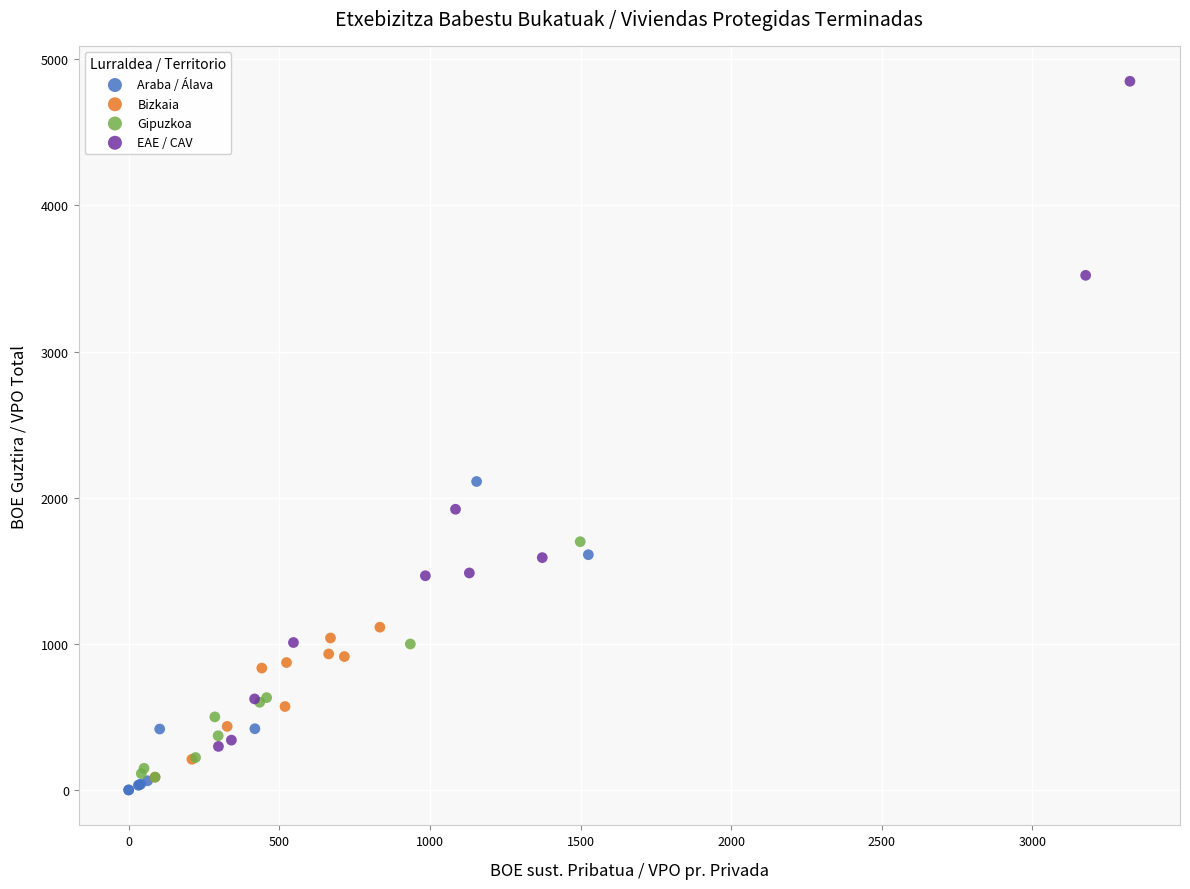

Which series reaches the minimum Y coordinate?

Araba / Álava